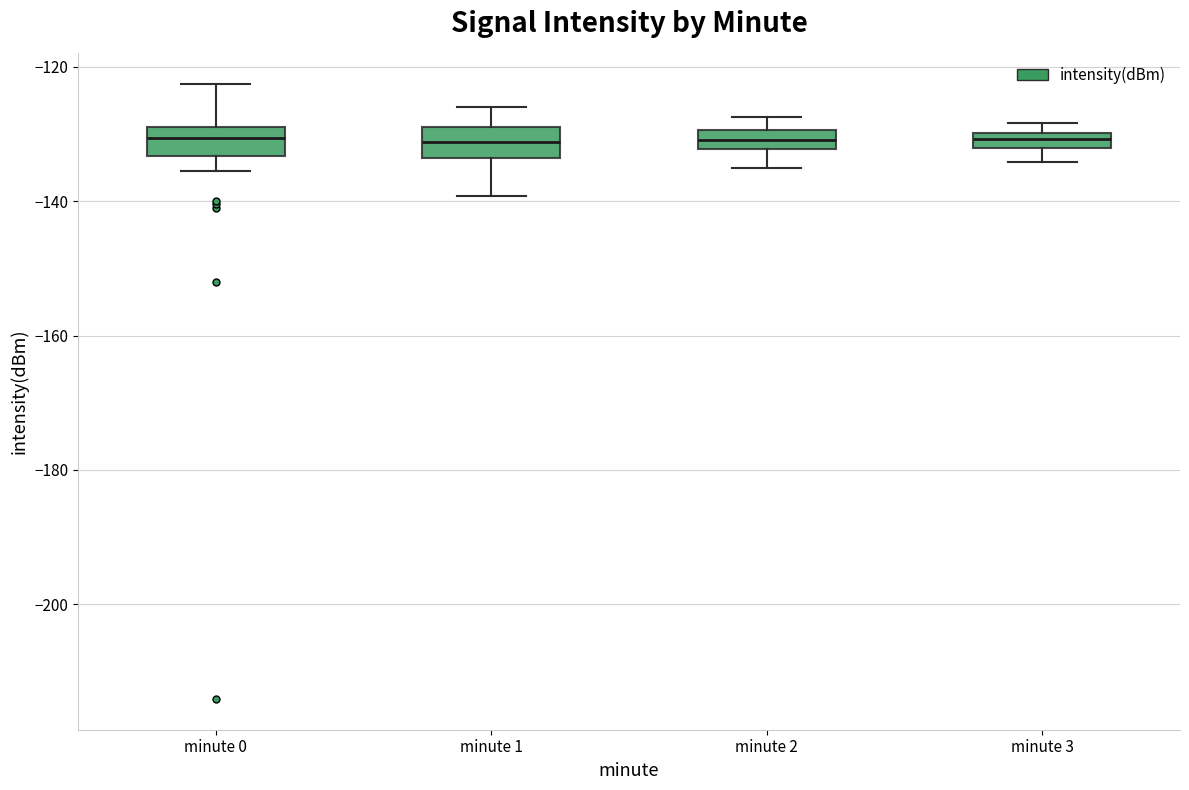

Where does the lower whisker of the box for minute 2 end on the y-axis? The values are not printed on the chart, so give them approximately, as read against the axis.

-136